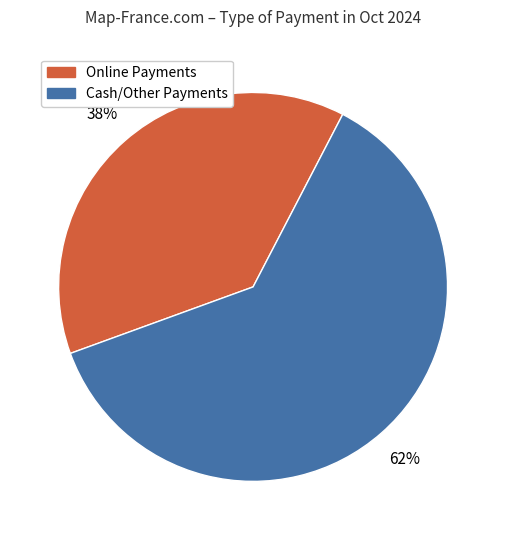

To the nearest percent, what is the average slice percentage?

50%